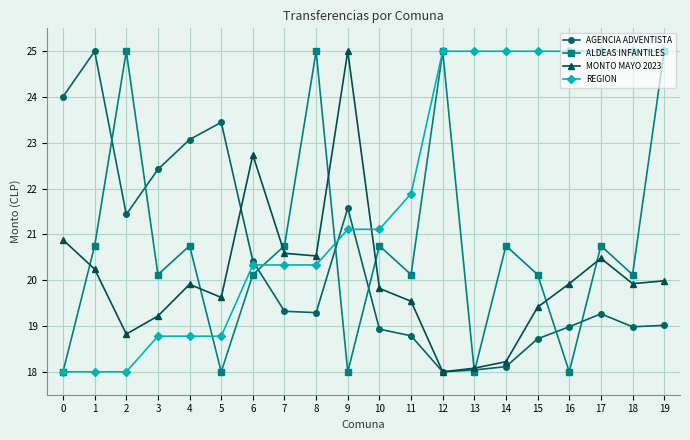

What is the difference between the highest and lowest values at 4?

4.3